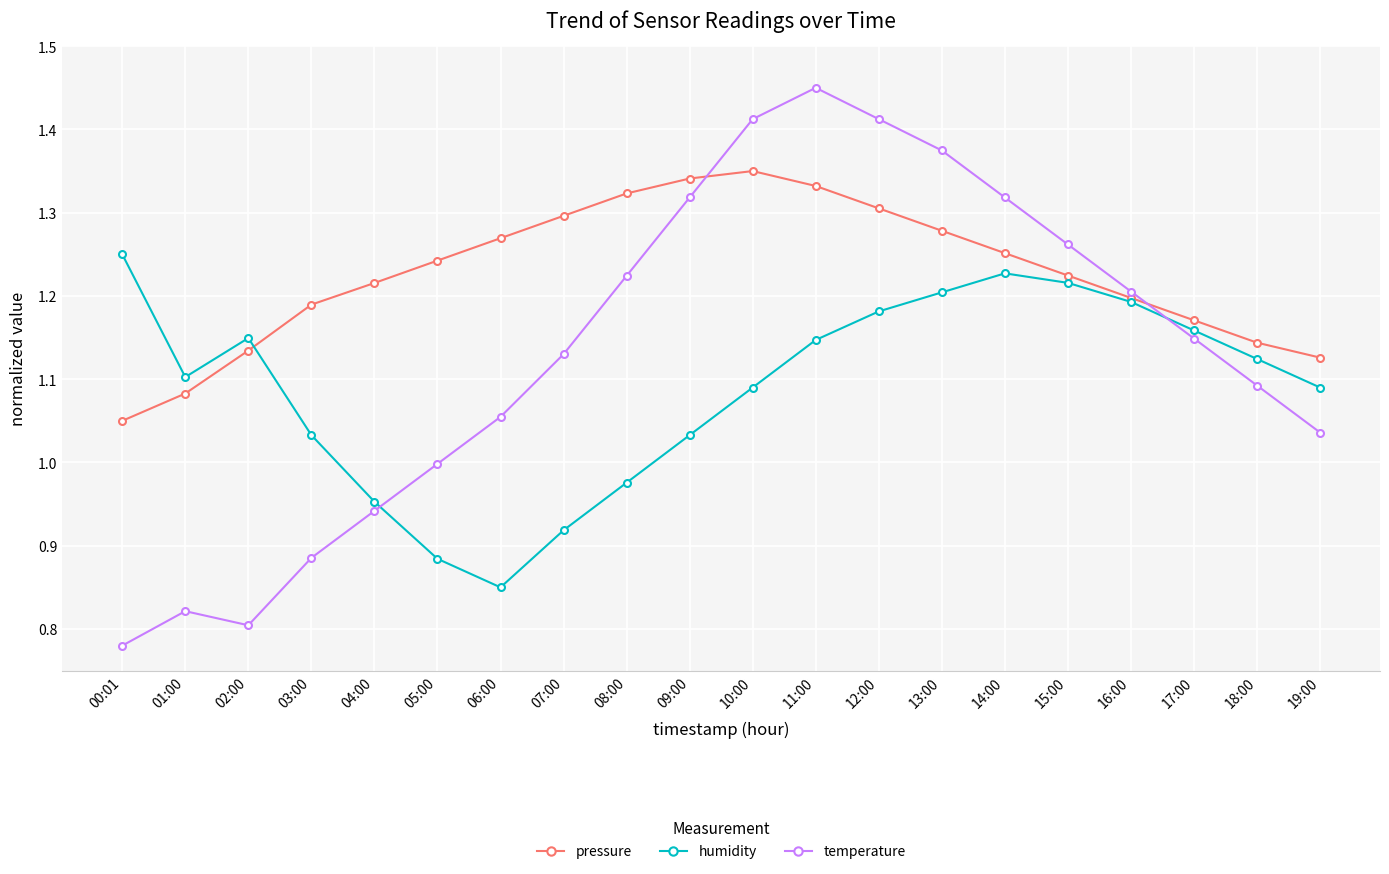

At which category is the sum across all series the highest?

11:00